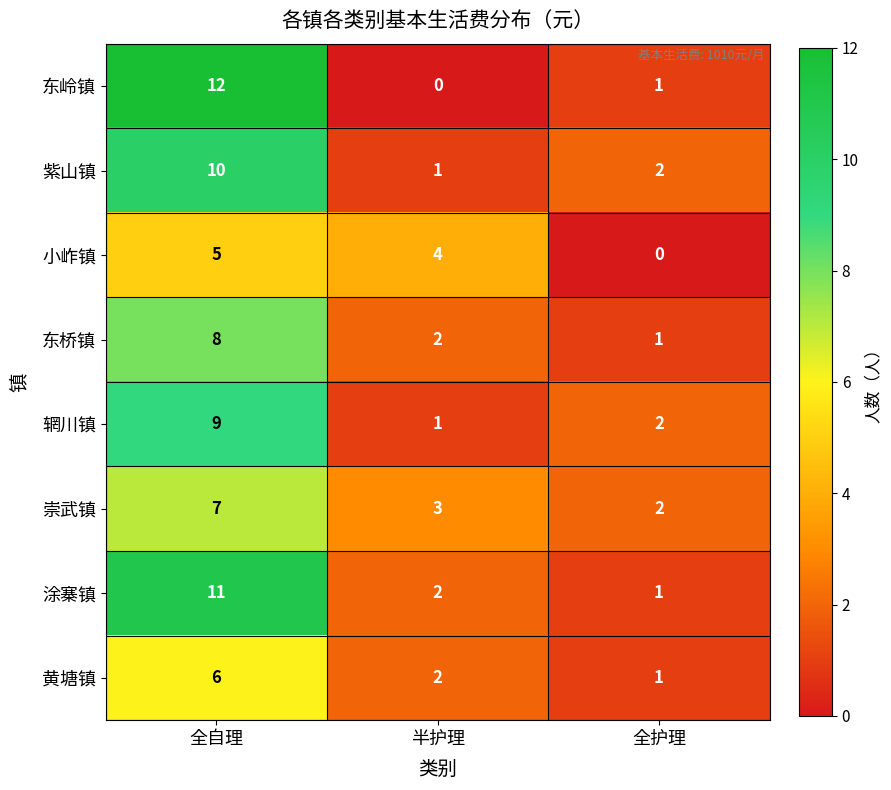

Is it true that 黄塘镇 equals 2 at 半护理?

True